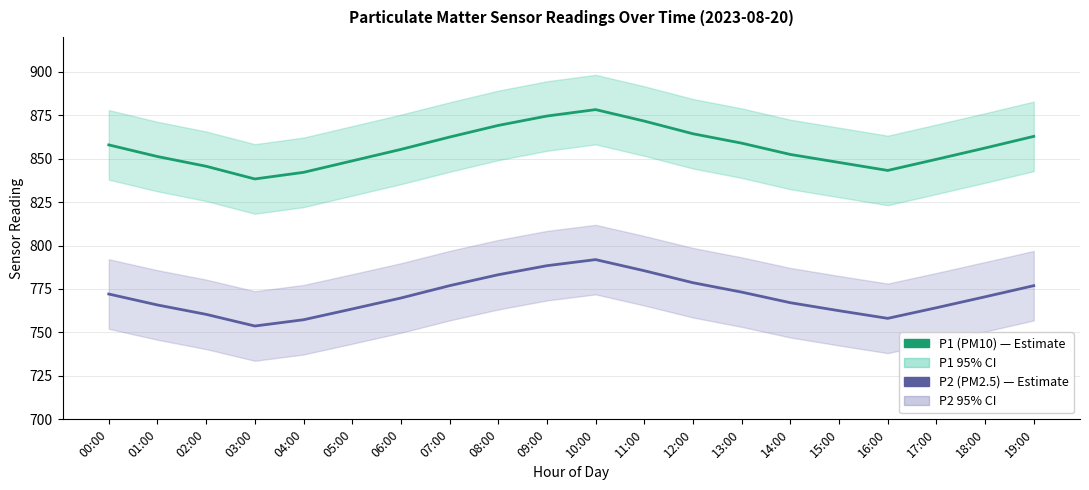

What is the difference between the P2 (PM2.5) values at 15:00 and 11:00?

23.0